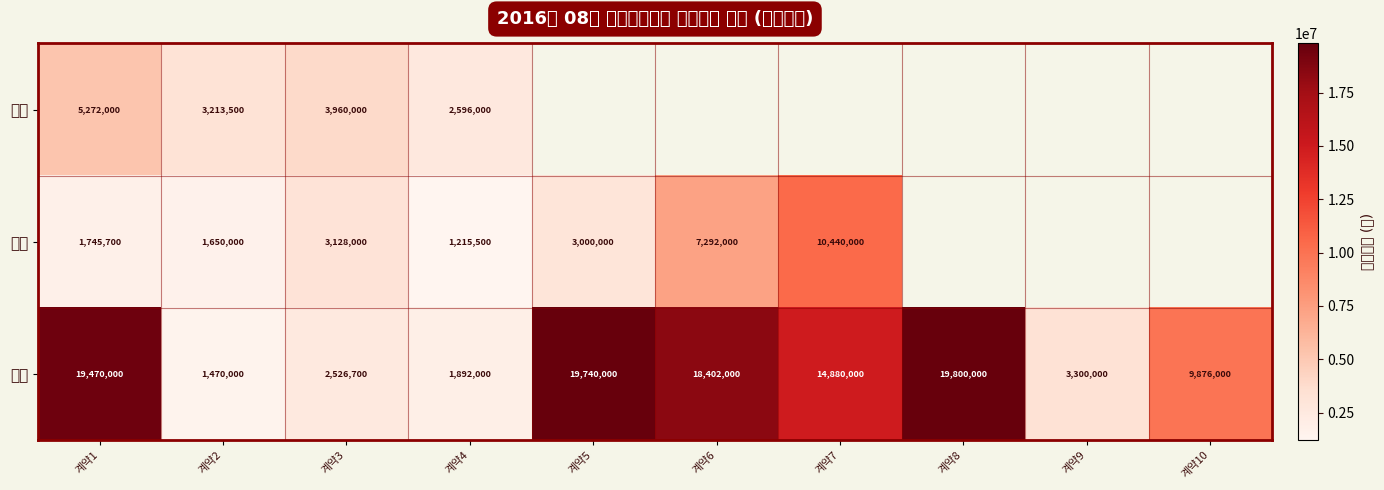

Count the number of data series in this chart.

3